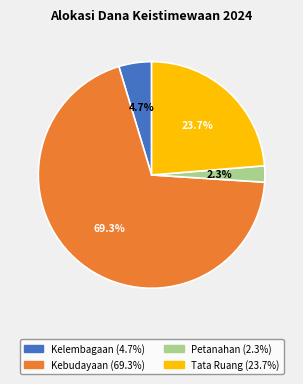

To the nearest percent, what is the combined percentage of Petanahan and Tata Ruang?

26%